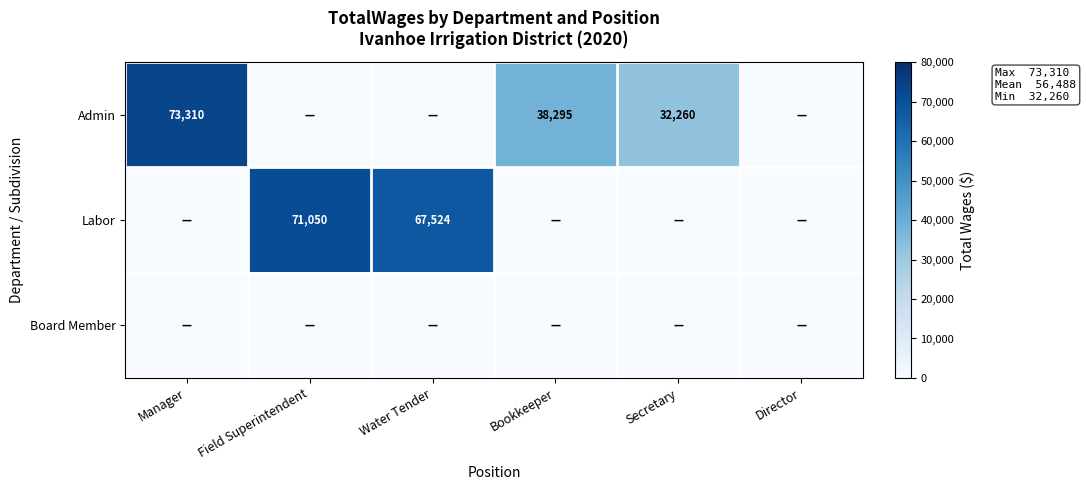

The value of Labor at Field Superintendent is 17190. True or false?

False